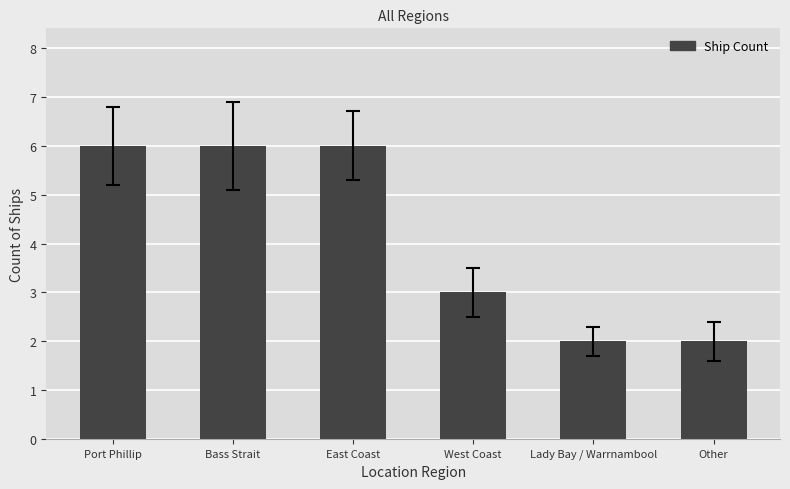

What is the label of the 1st bar from the left?

Port Phillip